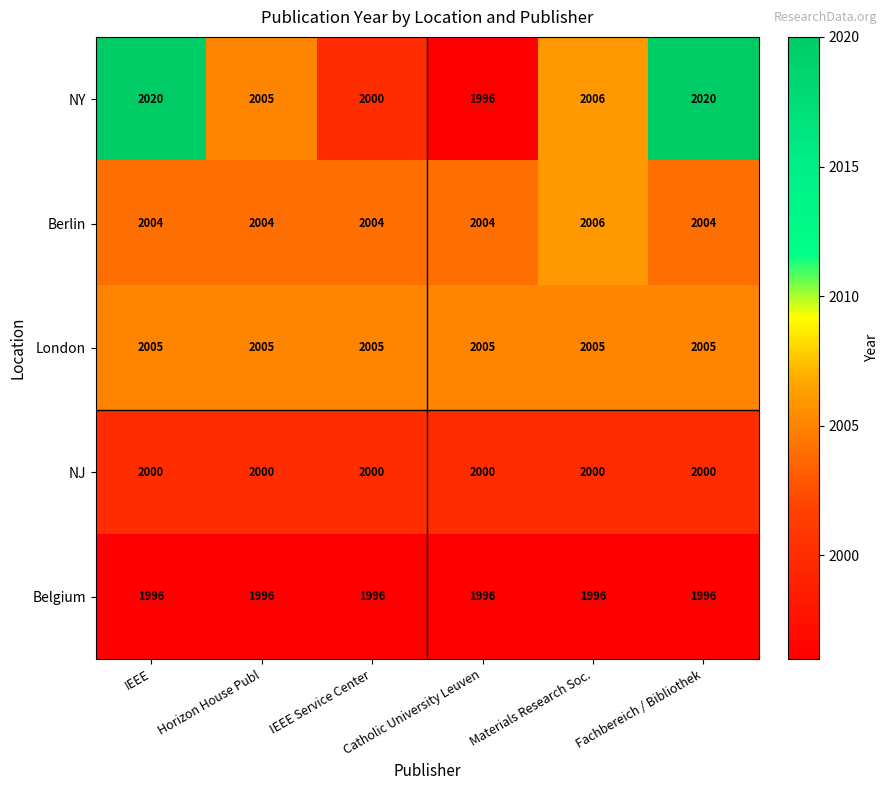

At how many categories does at least one series exceed 1997?

6